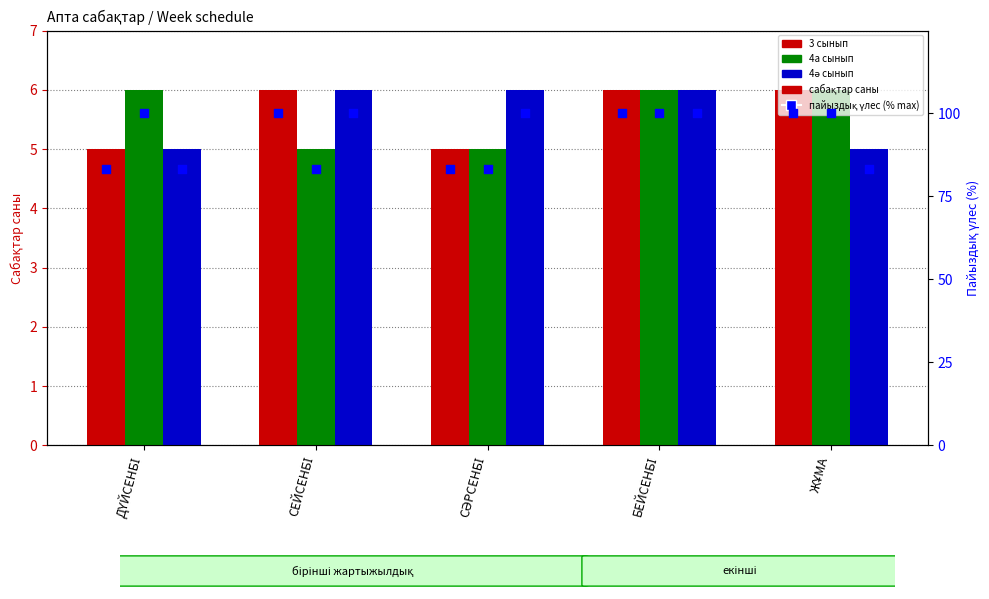

Which series reaches the minimum Y coordinate?

3 сынып